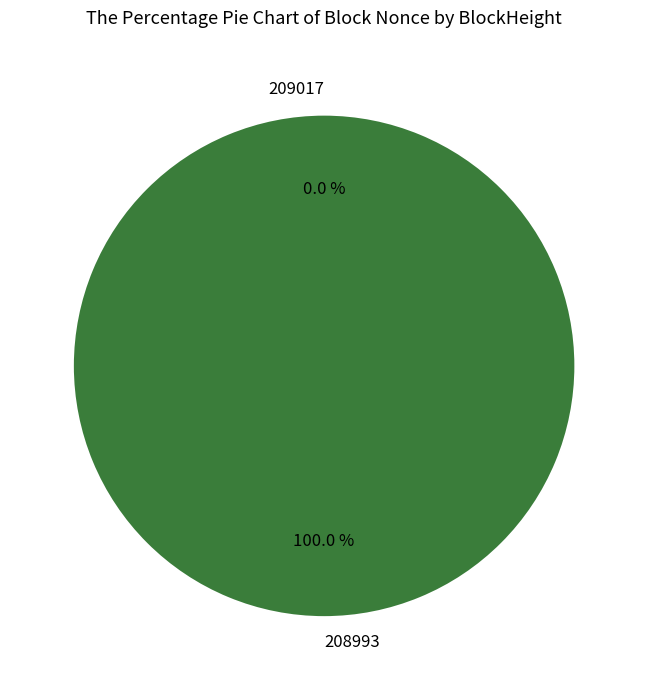

The 208993 slice represents 87% of the pie. True or false?

False